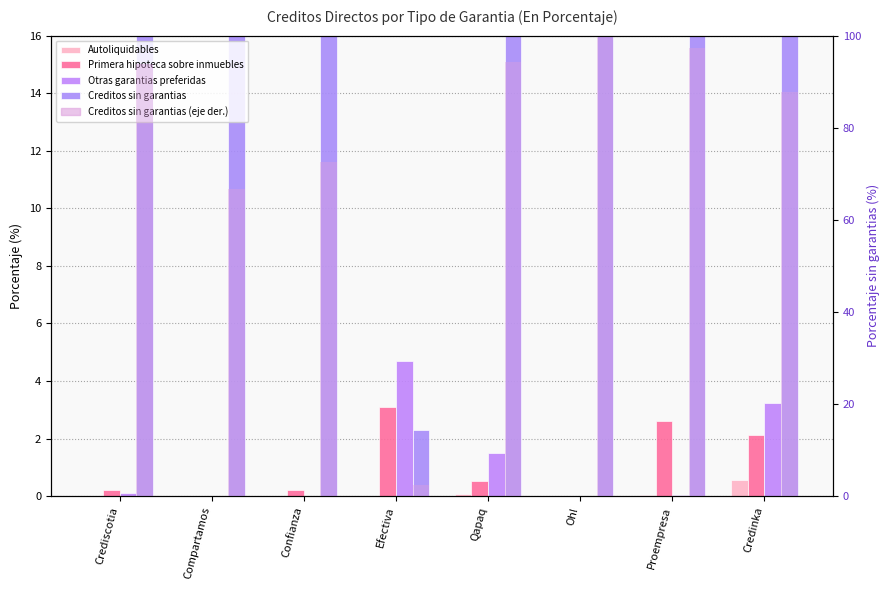

Is it true that Primera hipoteca sobre inmuebles equals 0.5 at Qapaq?

True